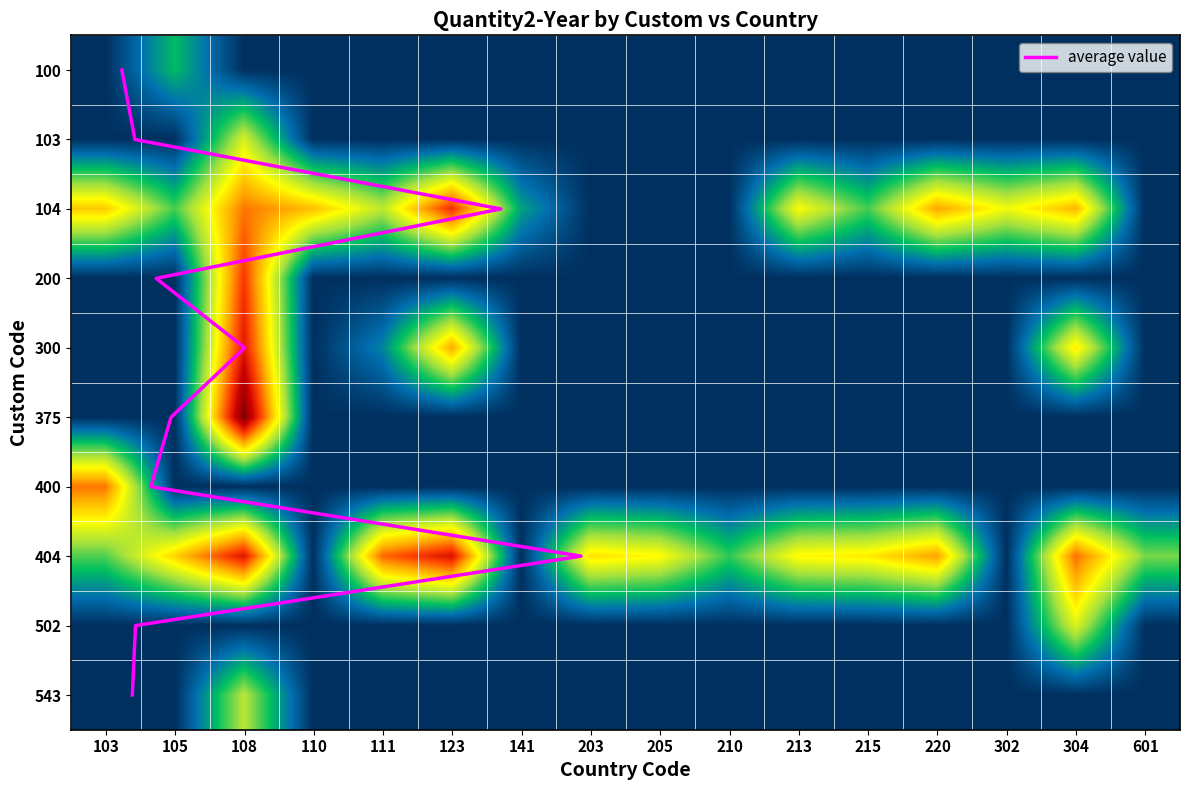

Which has a higher value, 213 or 141?

213